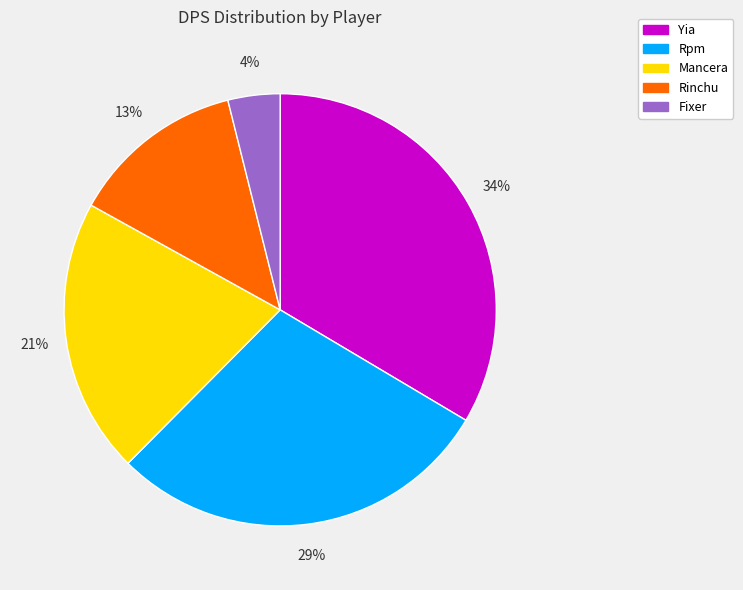

True or false: Rpm accounts for 29% of the total.

True